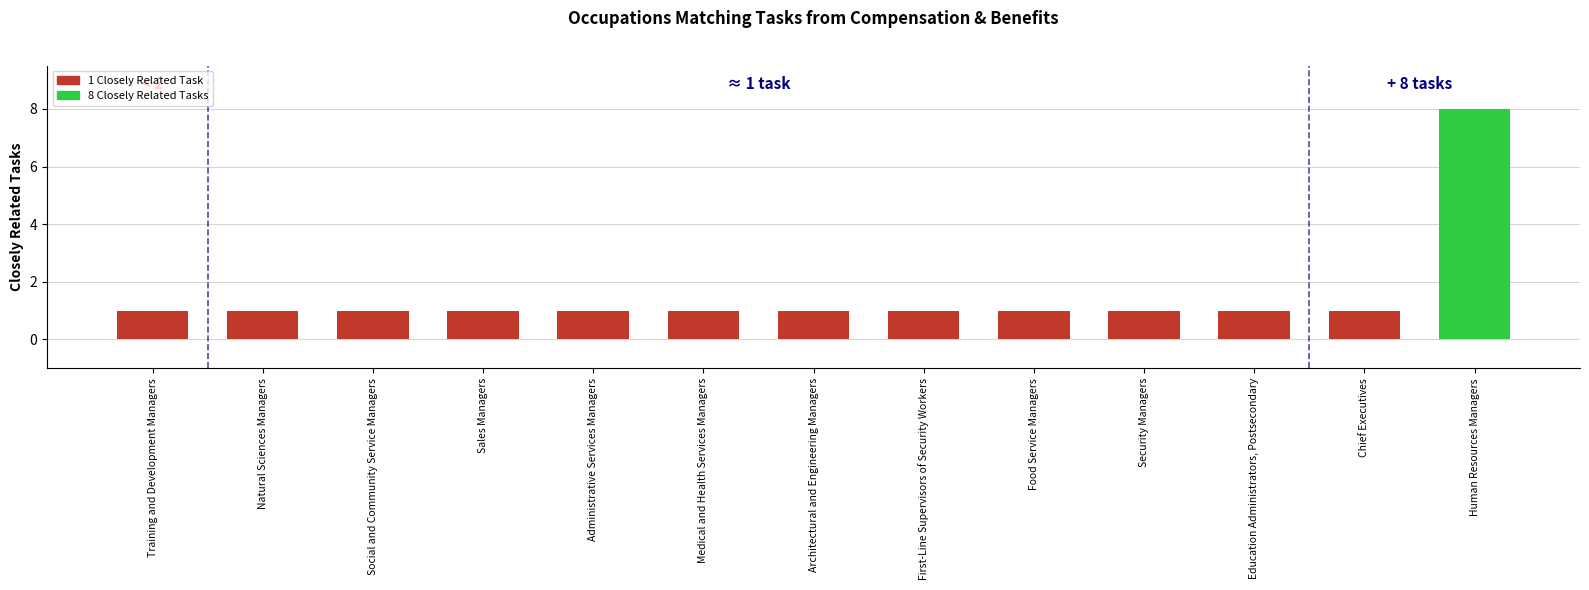

Which category has the highest value across all series?

Human Resources Managers